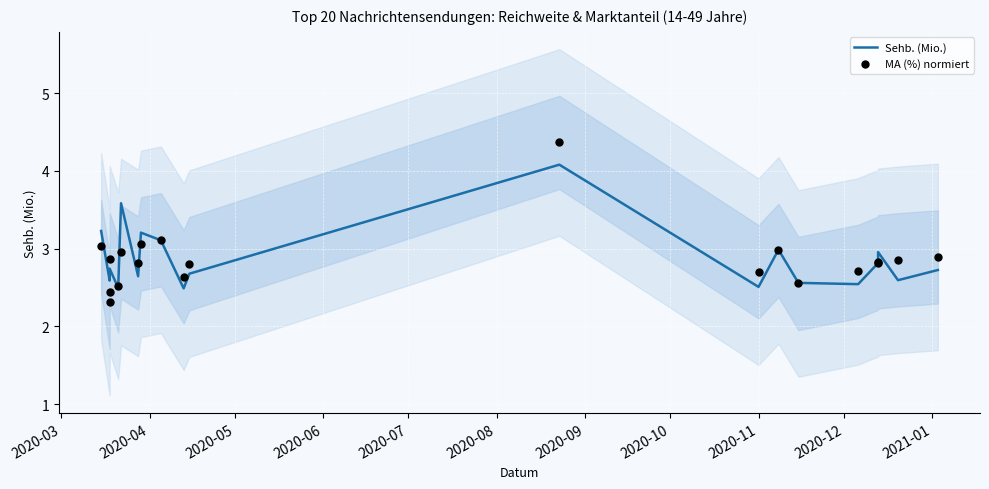

Which series contains the lowest Y value?

MA (%) normiert